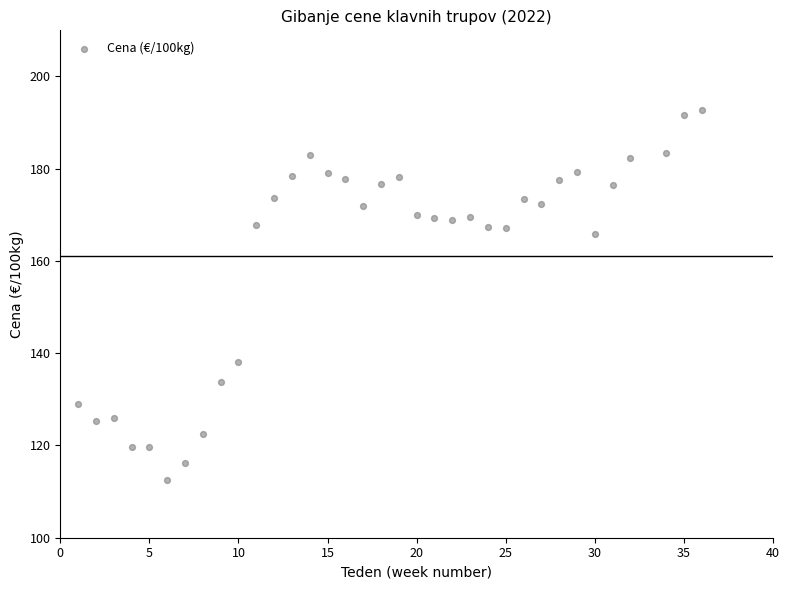

What is the range of X values (max minus min)?

35.0